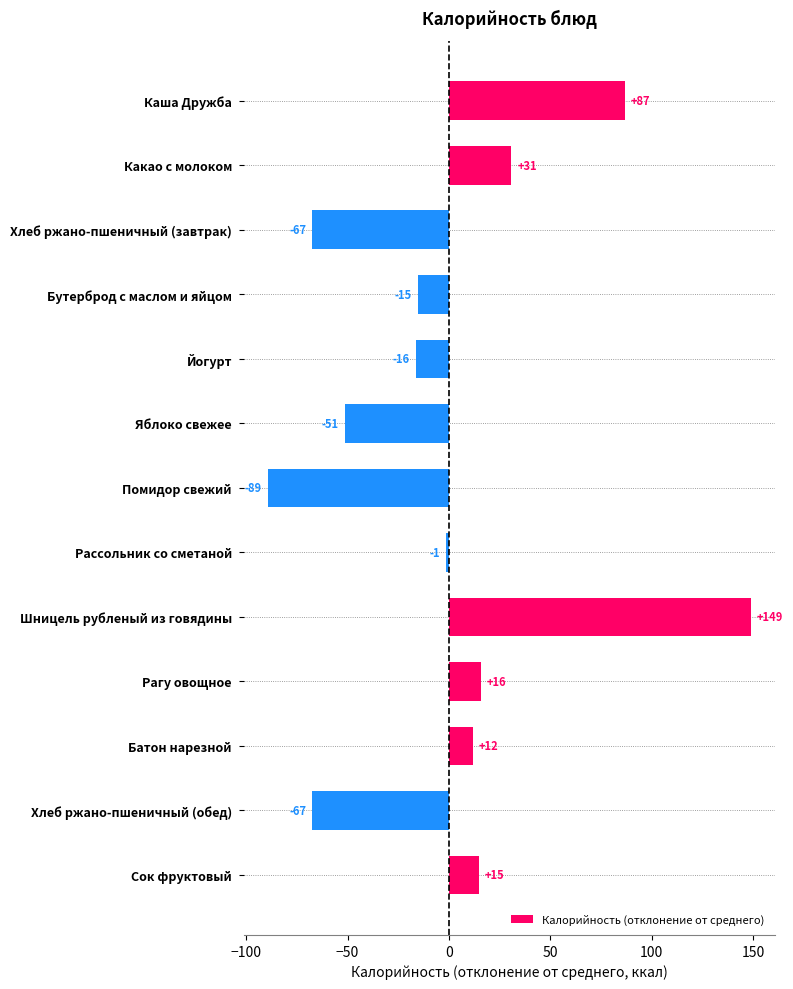

How many bars are there in total?

13